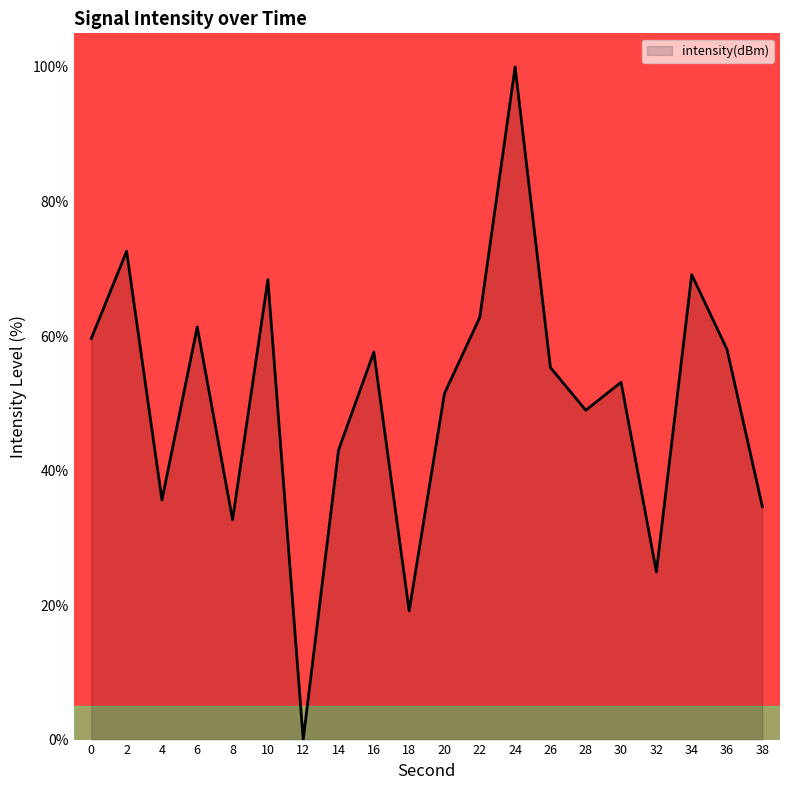

What is the difference between the values at 14 and 38?

8.4